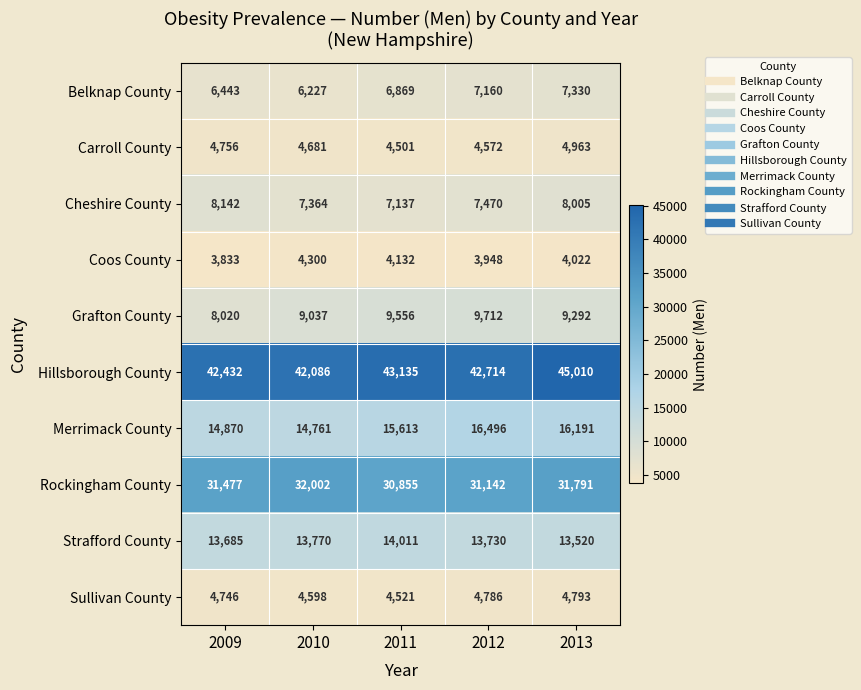

At how many categories does at least one series exceed 25308?

5